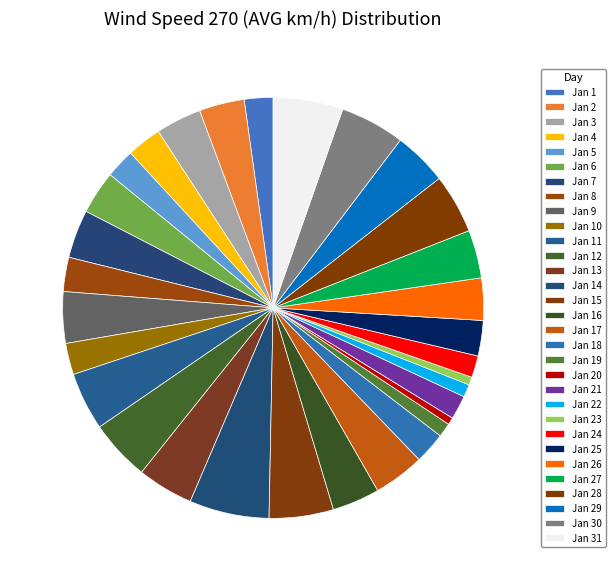

Which category has the smallest portion of the pie?

Jan 20